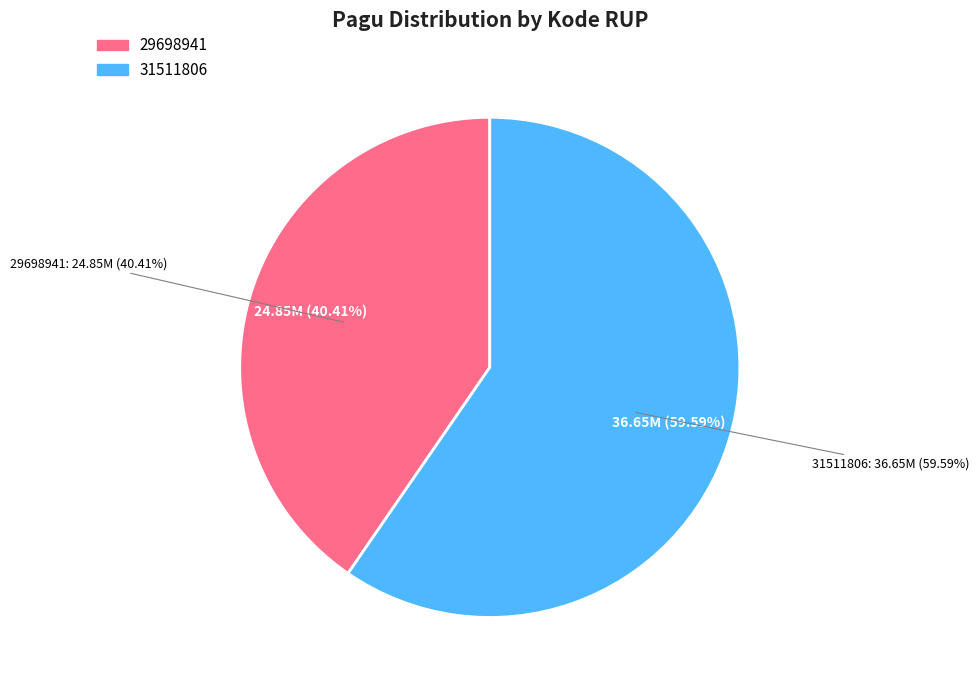

How many slices are in this pie chart?

2